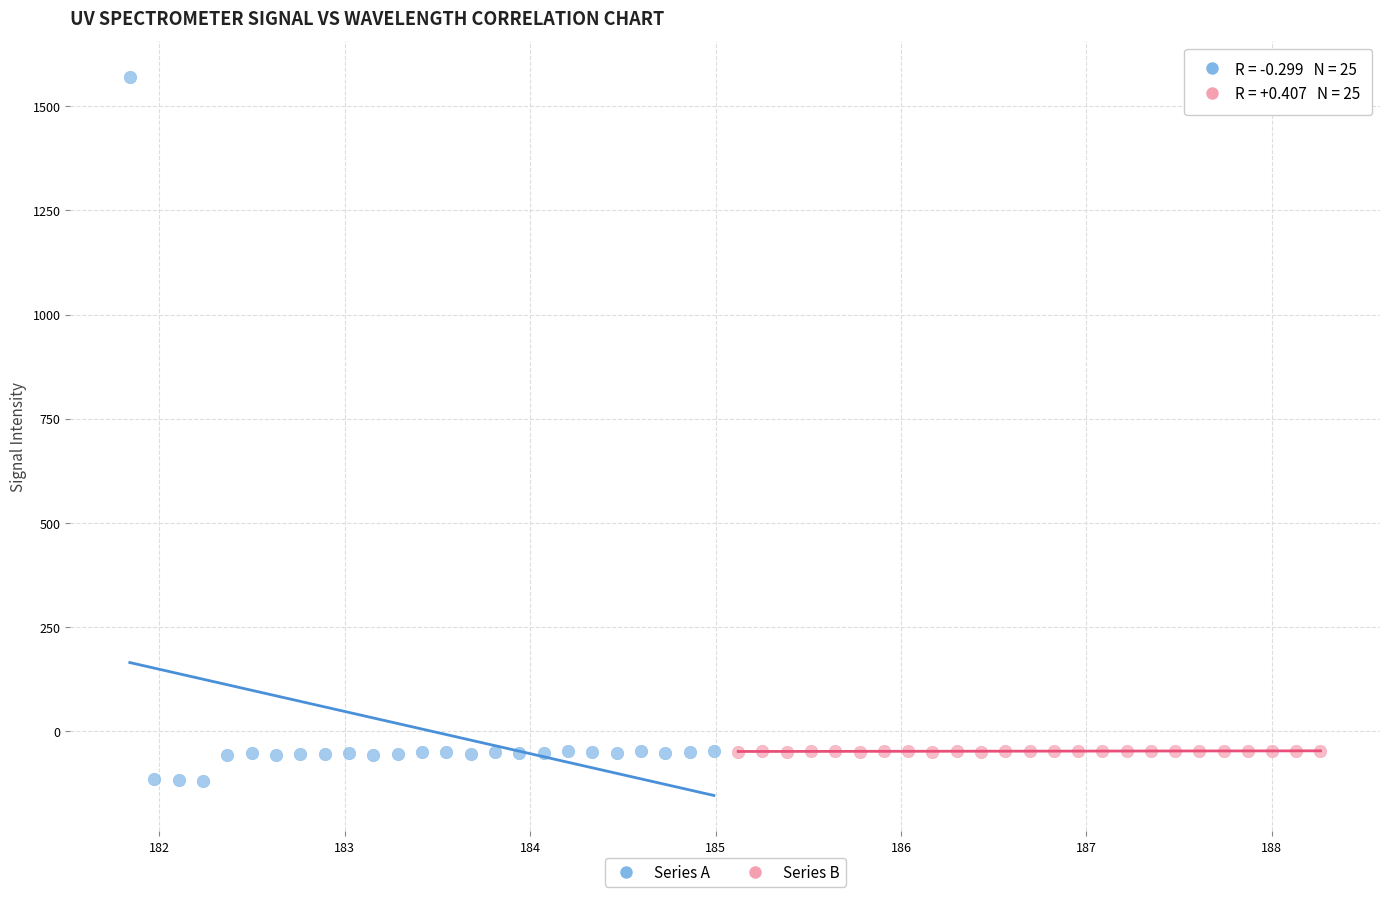

Which series has the widest spread of Y values?

Series A